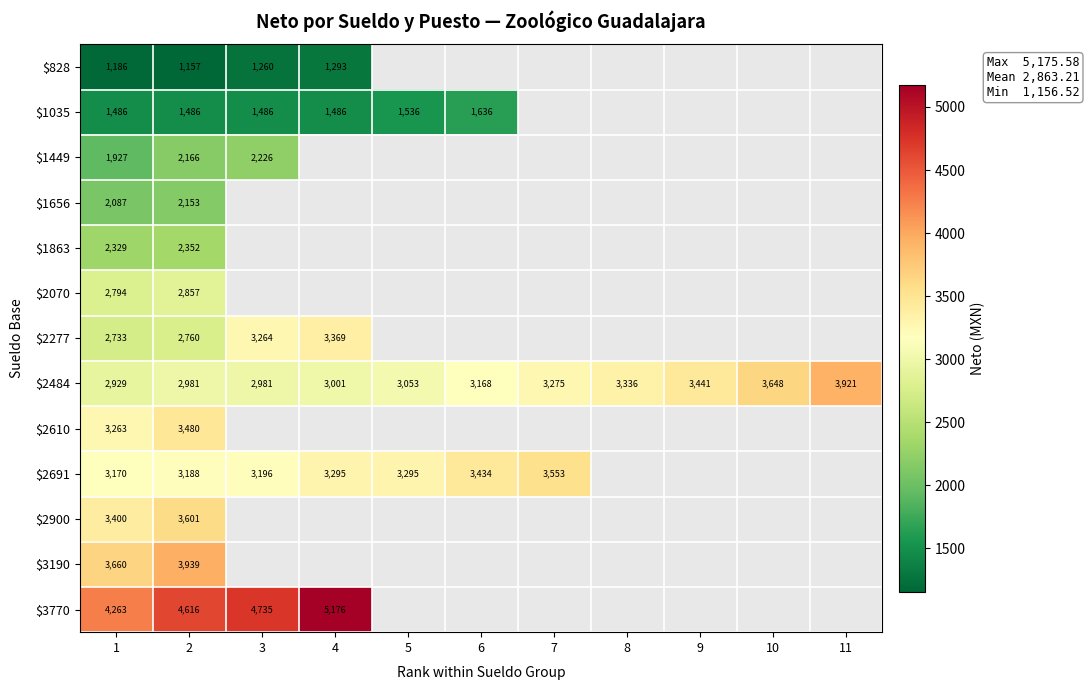

Rank the series by their maximum value, from lowest to highest.

$828, $1035, $1656, $1449, $1863, $2070, $2277, $2610, $2691, $2900, $2484, $3190, $3770